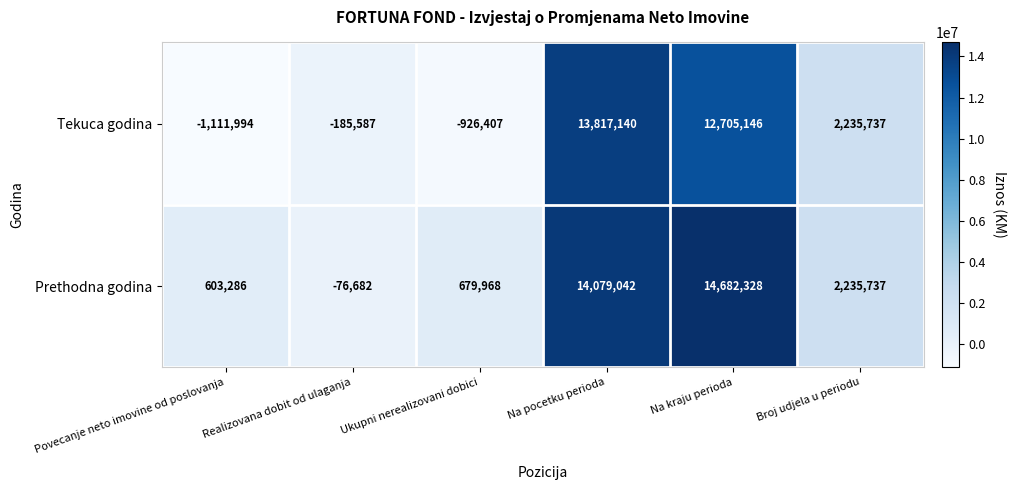

Which series has the largest range (max minus min)?

Tekuca godina